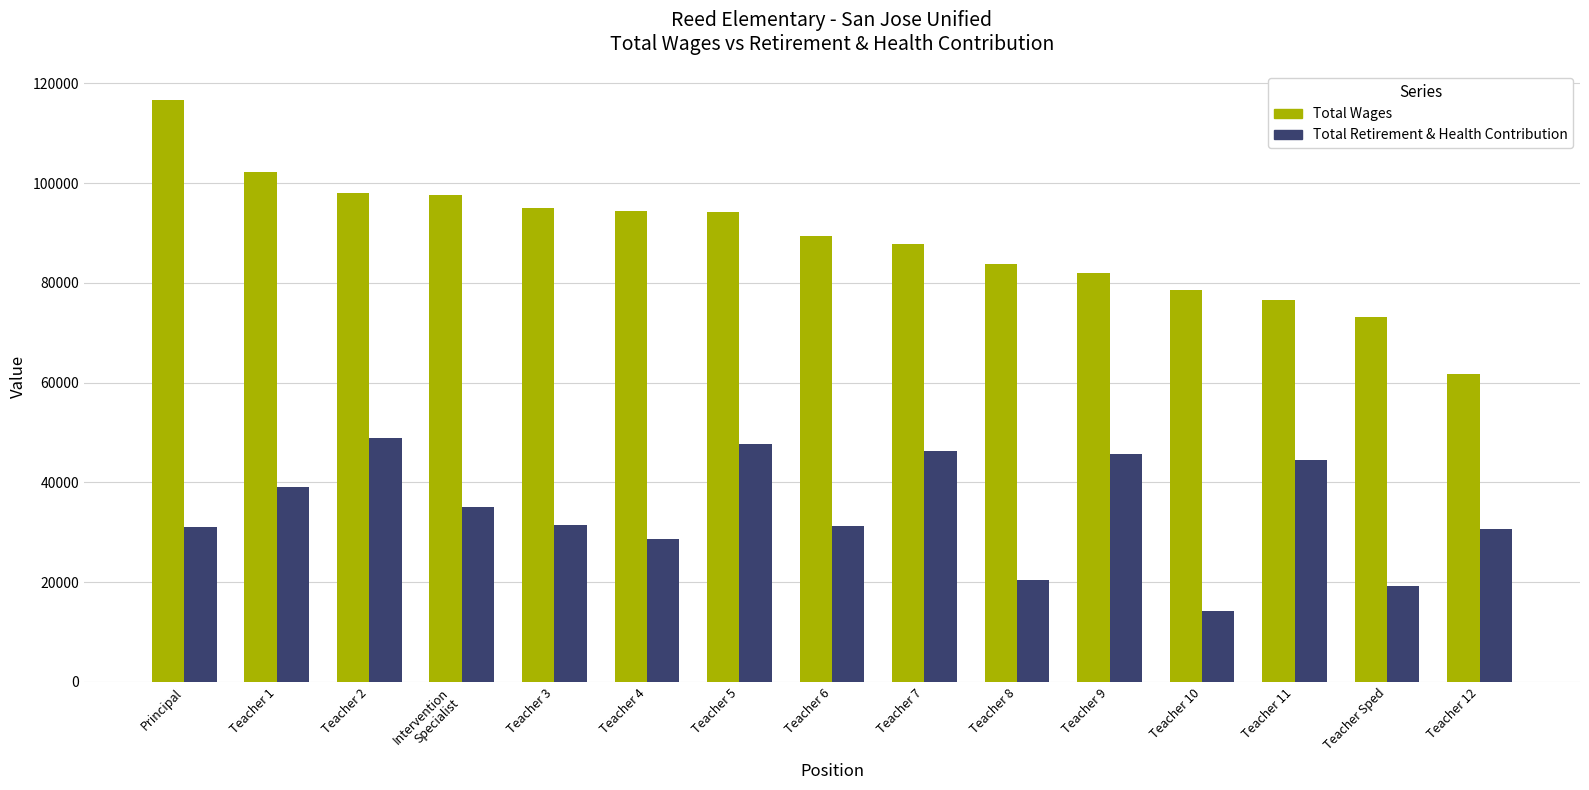

What is the sum of all Total Retirement & Health Contribution values?

513975